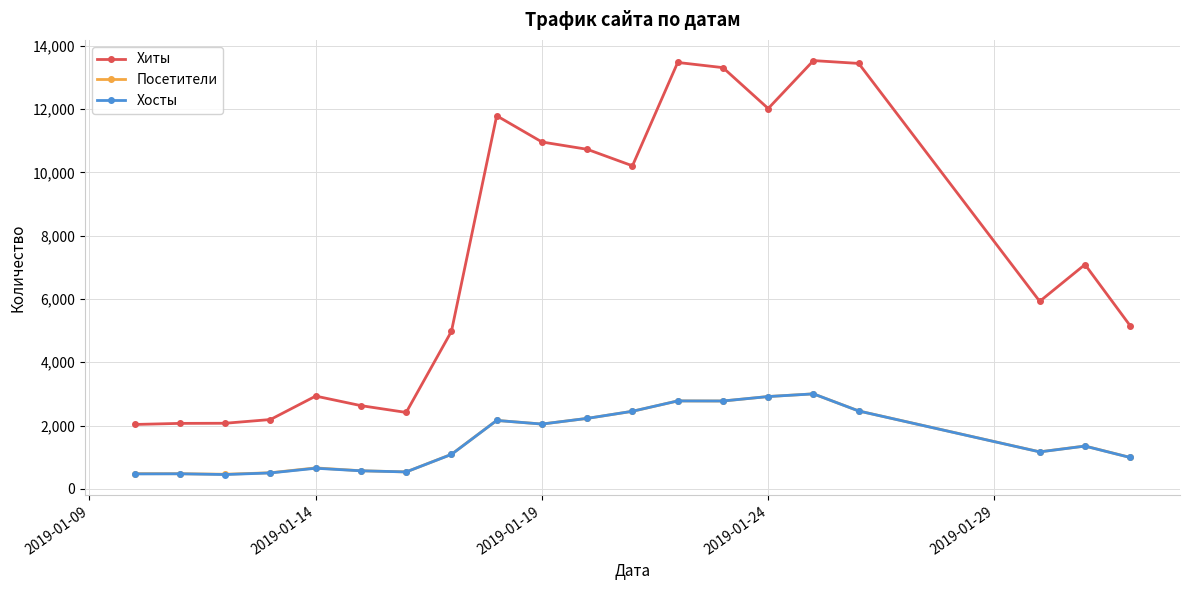

True or false: Хиты has more than 1 points higher than both neighbors.

True